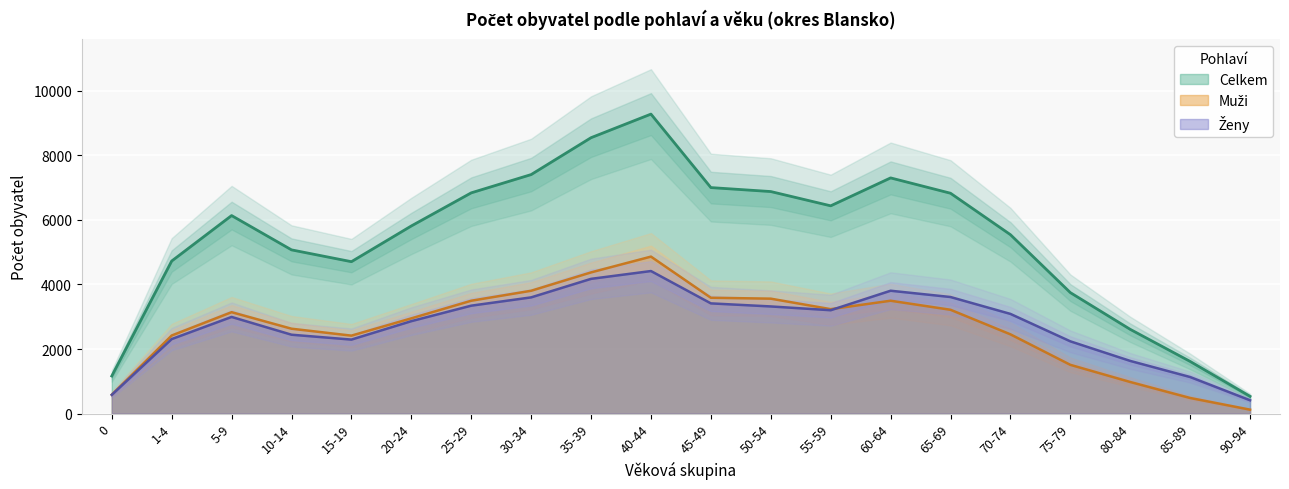

How many lines are shown in the chart?

3